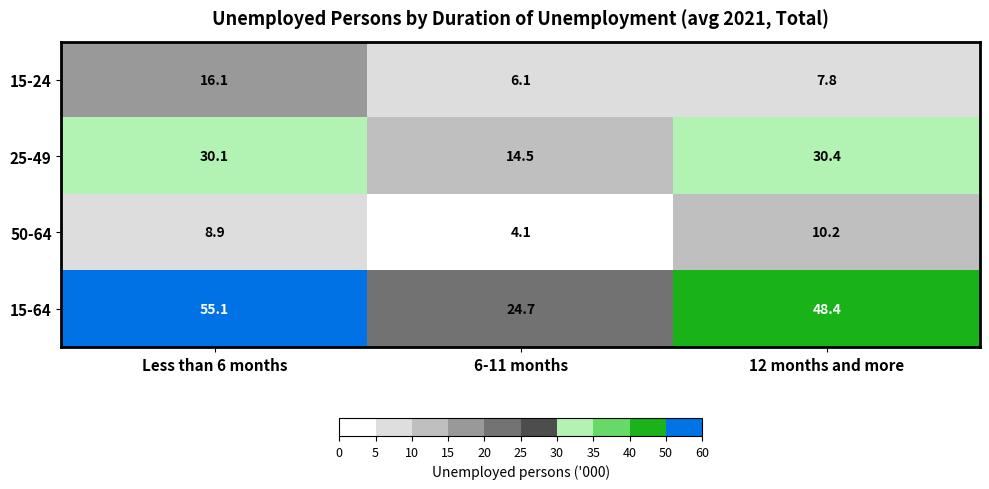

Which series changed the most between 6-11 months and 12 months and more?

15-64